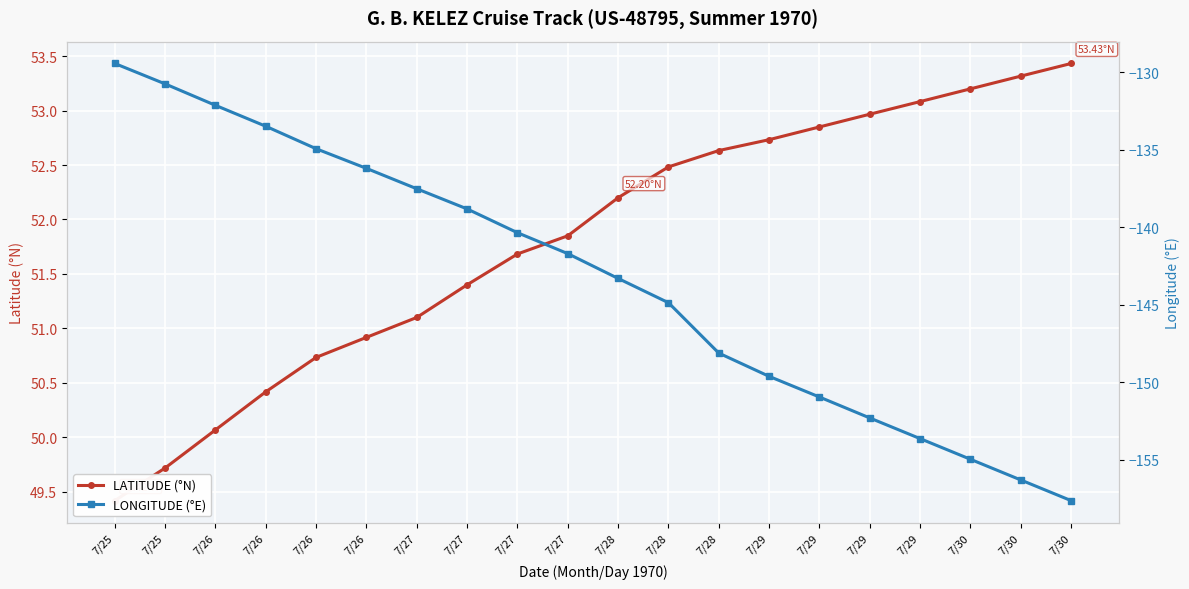

Reading left to right, extract all data points from this chart.

LATITUDE (°N): 49.4	49.7	50.1	50.4	50.7	50.9	51.1	51.4	51.7	51.9	52.2	52.5	52.6	52.7	52.9	53.0	53.1	53.2	53.3	53.4
LONGITUDE (°E): -129.4	-130.8	-132.2	-133.5	-134.9	-136.2	-137.5	-138.8	-140.4	-141.7	-143.3	-144.9	-148.1	-149.6	-151.0	-152.3	-153.7	-155.0	-156.3	-157.7